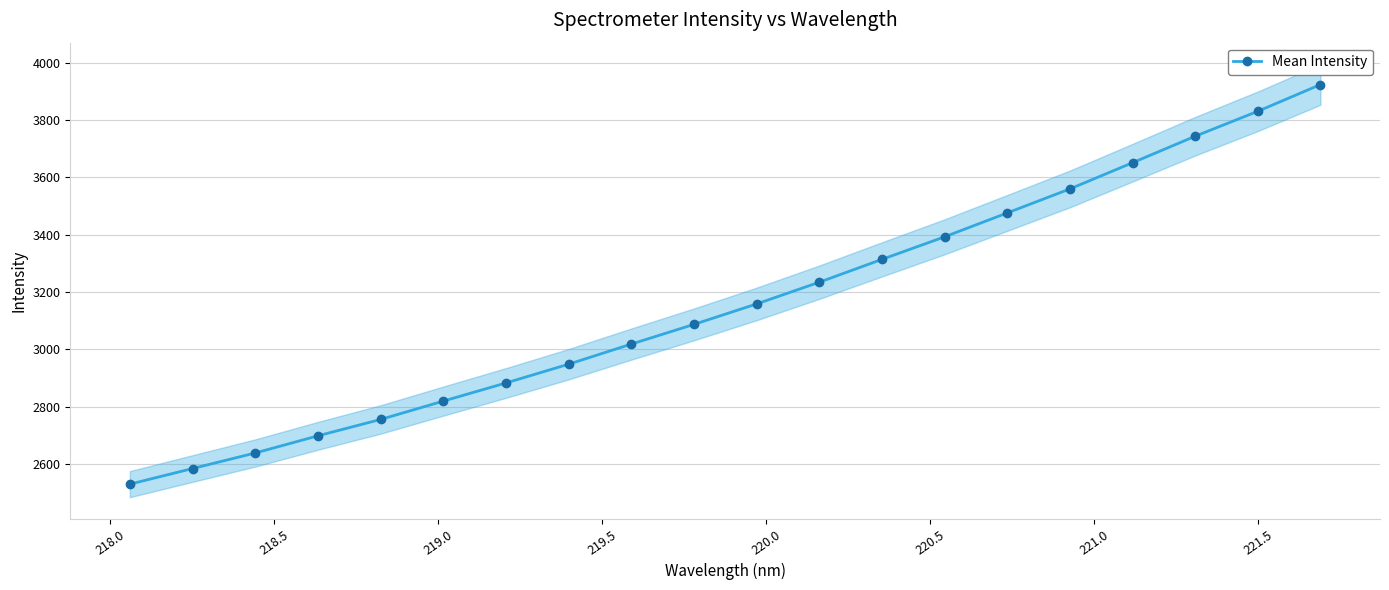

How many values in the Mean Intensity series are below 3158?

10